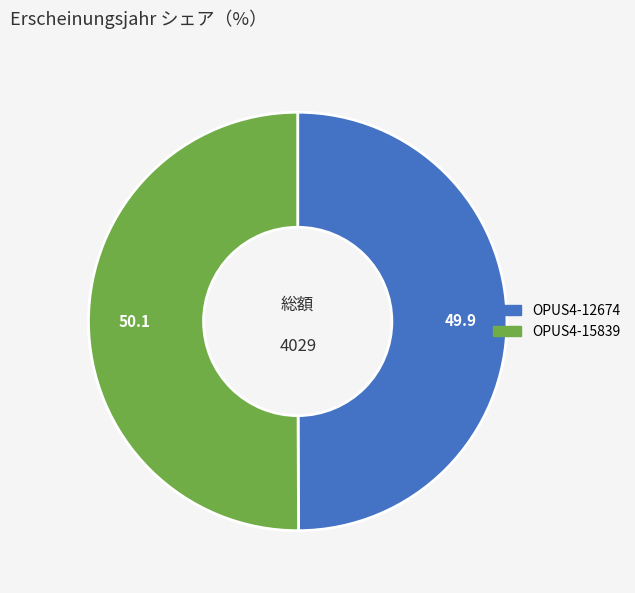

Is it true that OPUS4-12674 is 50% of the pie?

True